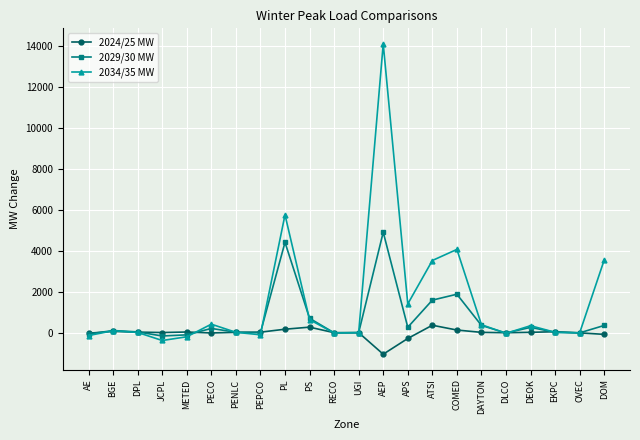

What is the difference between the highest and lowest values at DEOK?

323